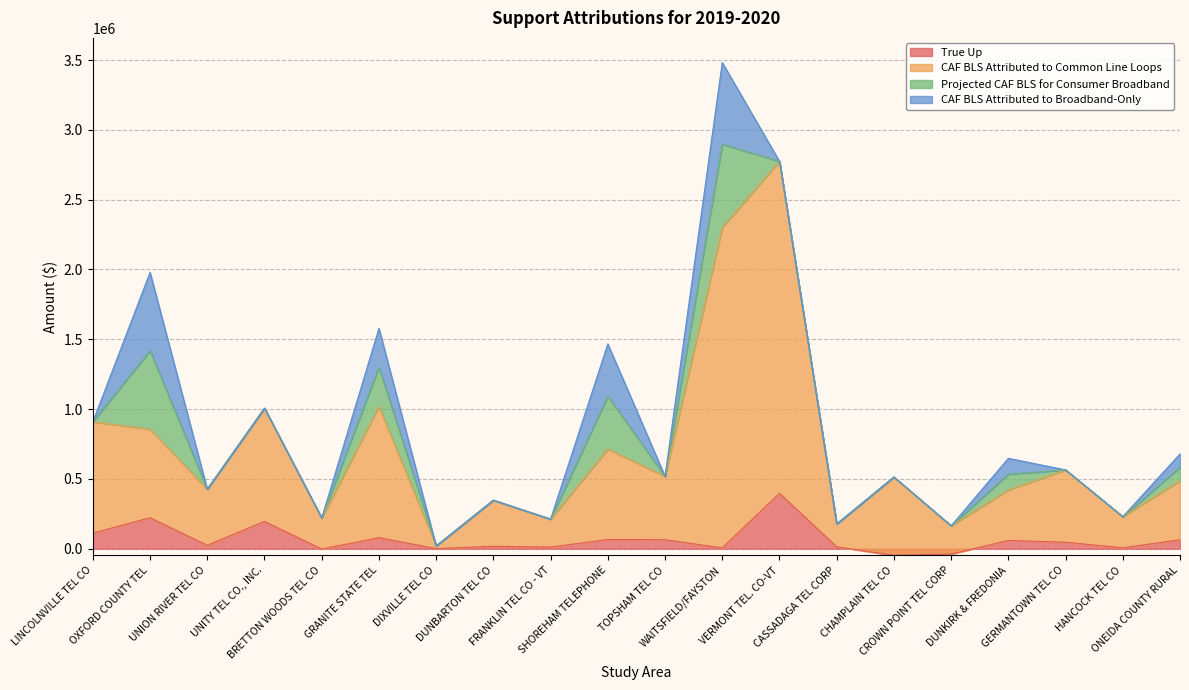

What is the difference between the CAF BLS Attributed to Common Line Loops values at FRANKLIN TEL CO - VT and CHAMPLAIN TEL CO?

301961.1